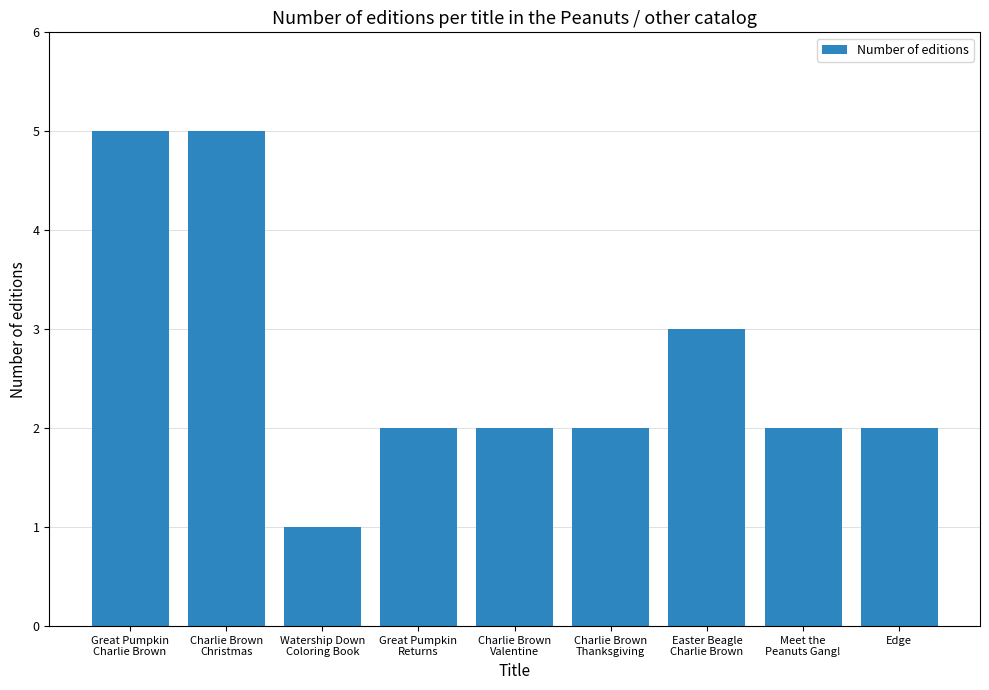

What value does the data have at Charlie Brown
Thanksgiving?

2